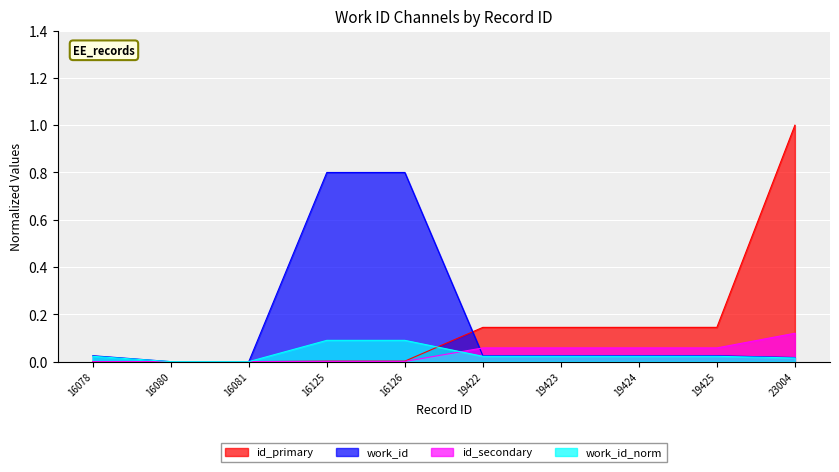

How many times do work_id_norm and id cross each other?

3